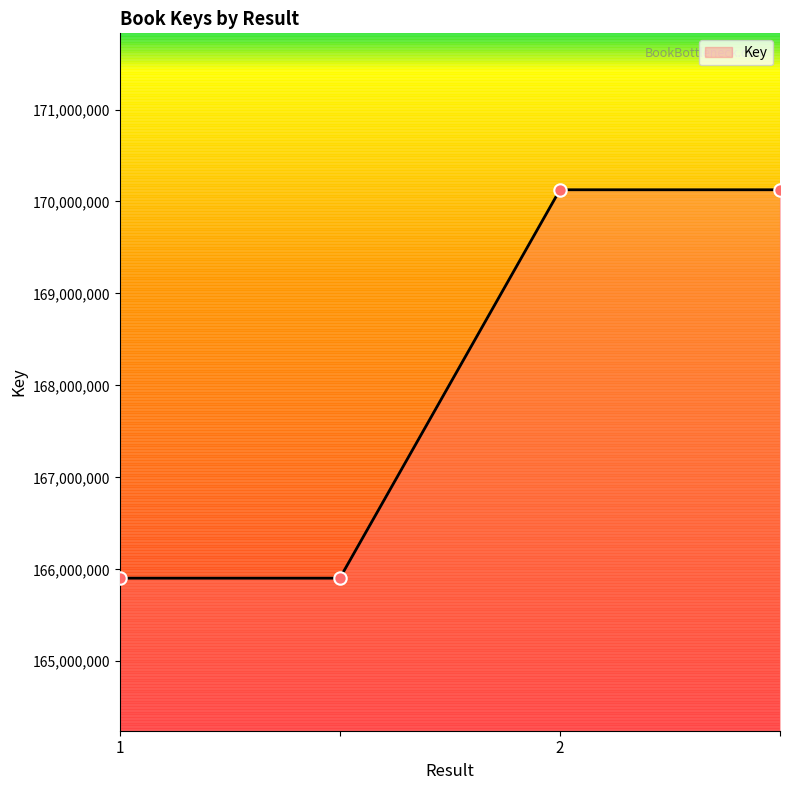

What is the maximum value shown in the chart?

170127453